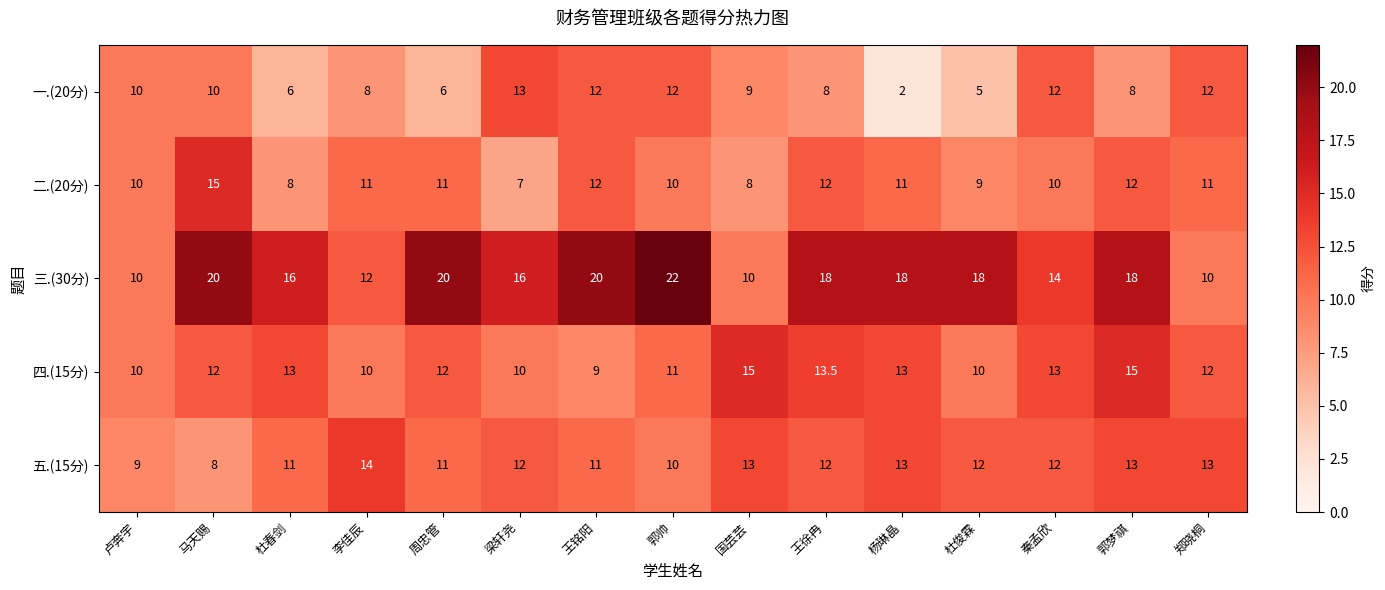

How many distinct data groups are displayed?

5